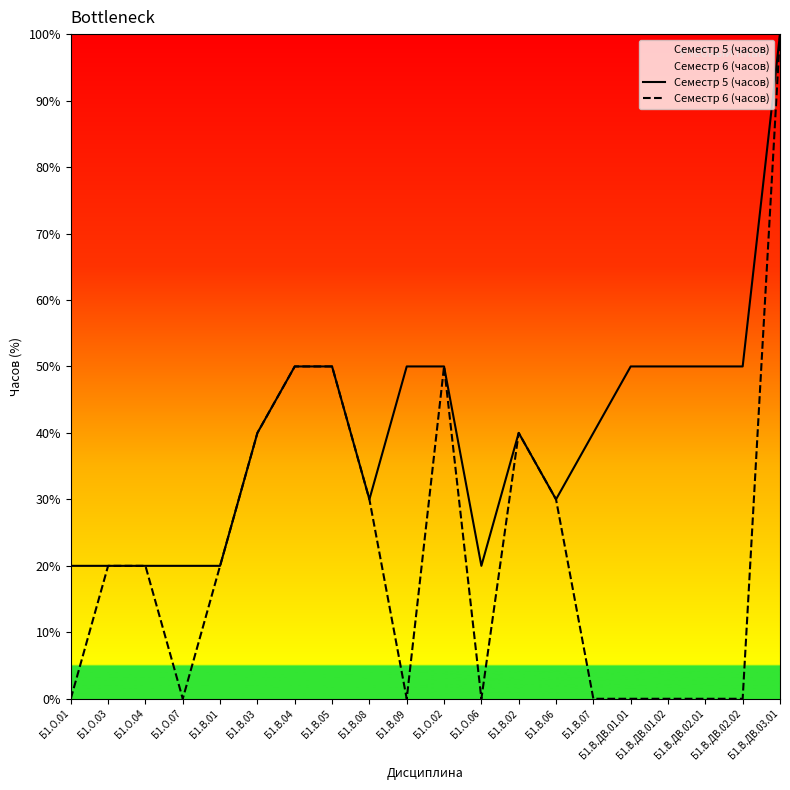

List the series in order of their peak value, lowest first.

Семестр 5 (часов), Семестр 6 (часов)